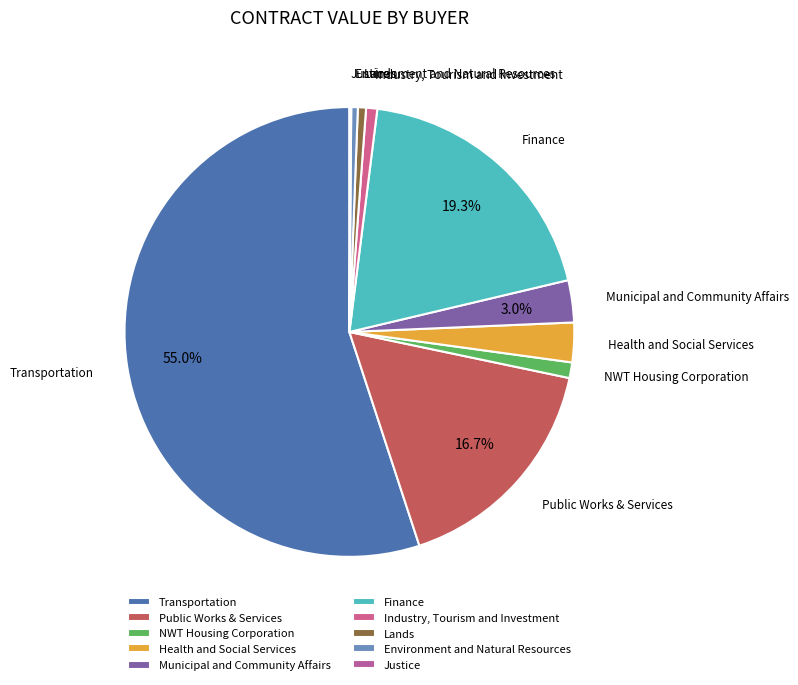

Does Transportation account for over 50% of the chart?

Yes